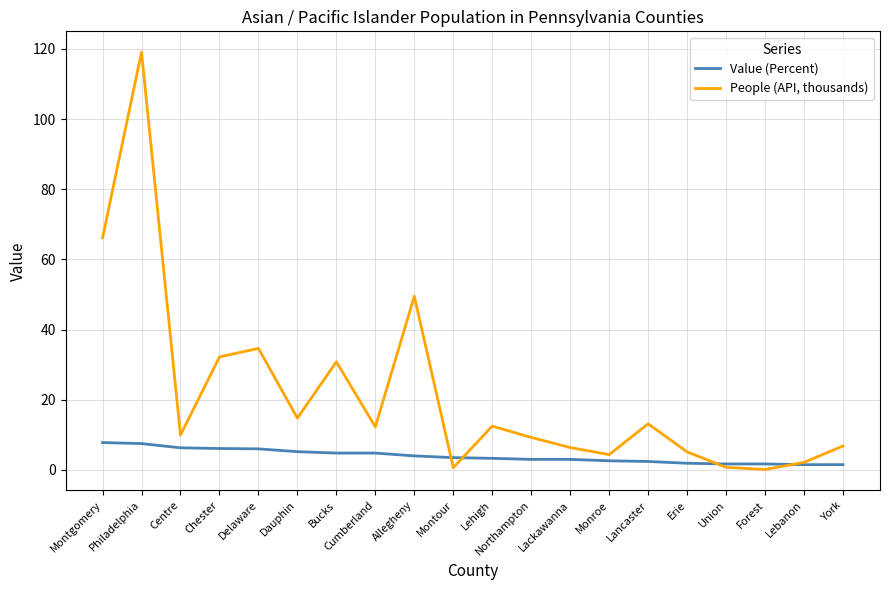

What is the difference between the highest and lowest values at Centre?

3.6